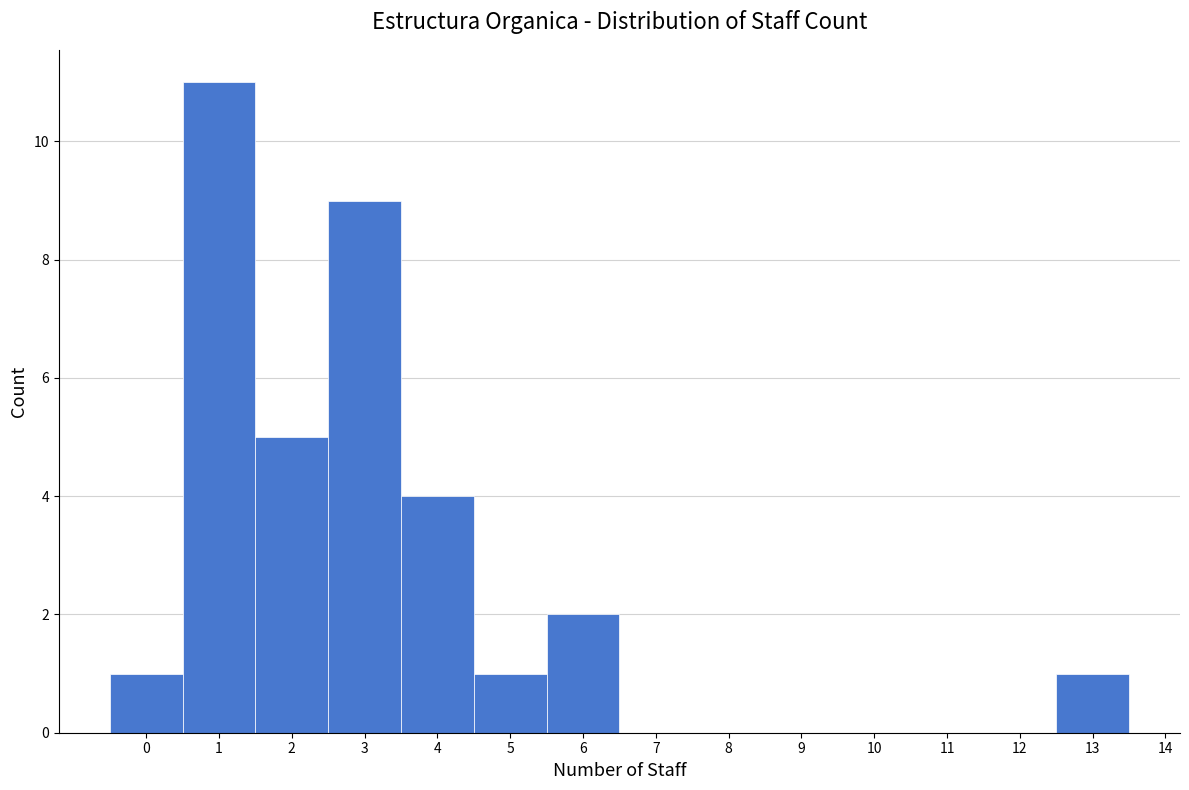

Over which range of the x-axis is the bar tallest?

0.5 to 1.5